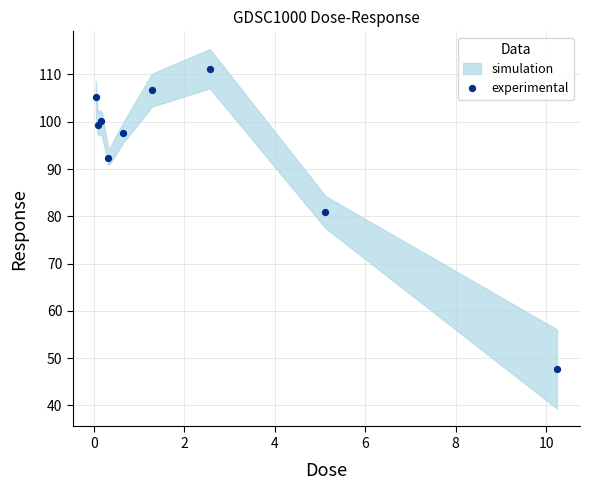

What is the average X value?

2.3